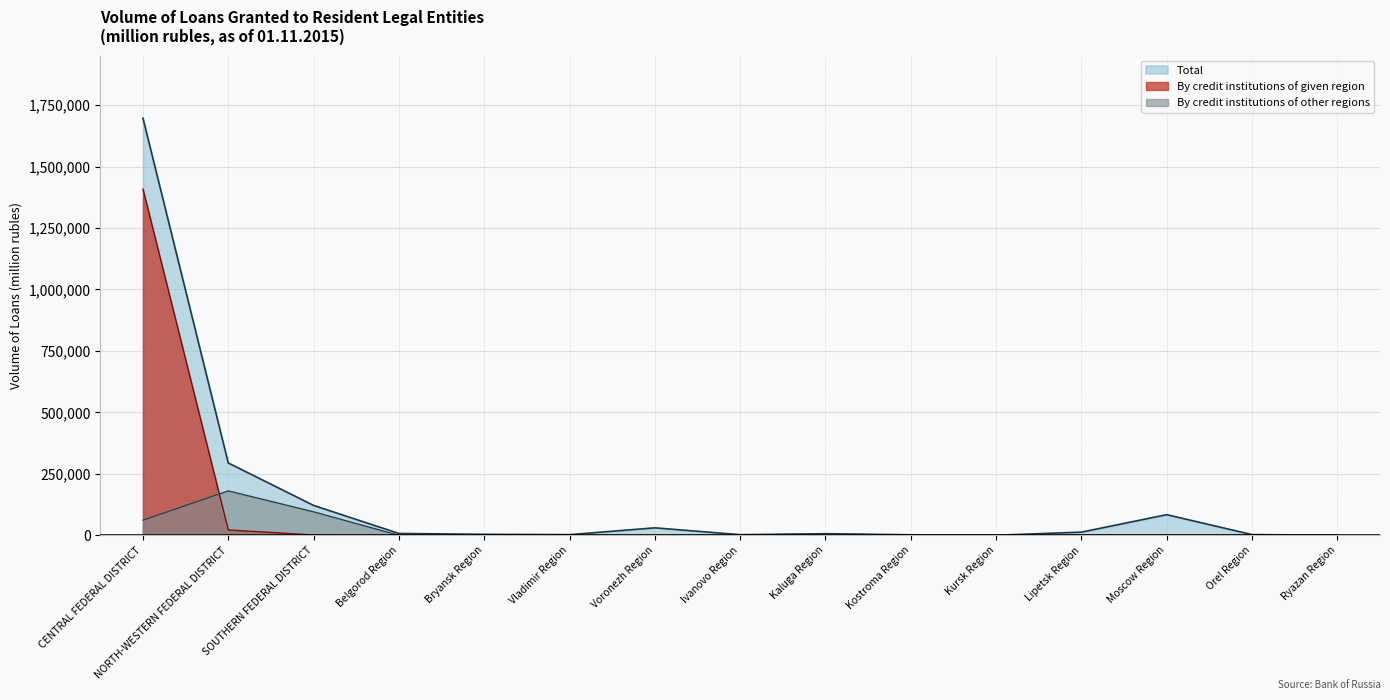

Where is Total nearest to the value 848565?

NORTH-WESTERN FEDERAL DISTRICT